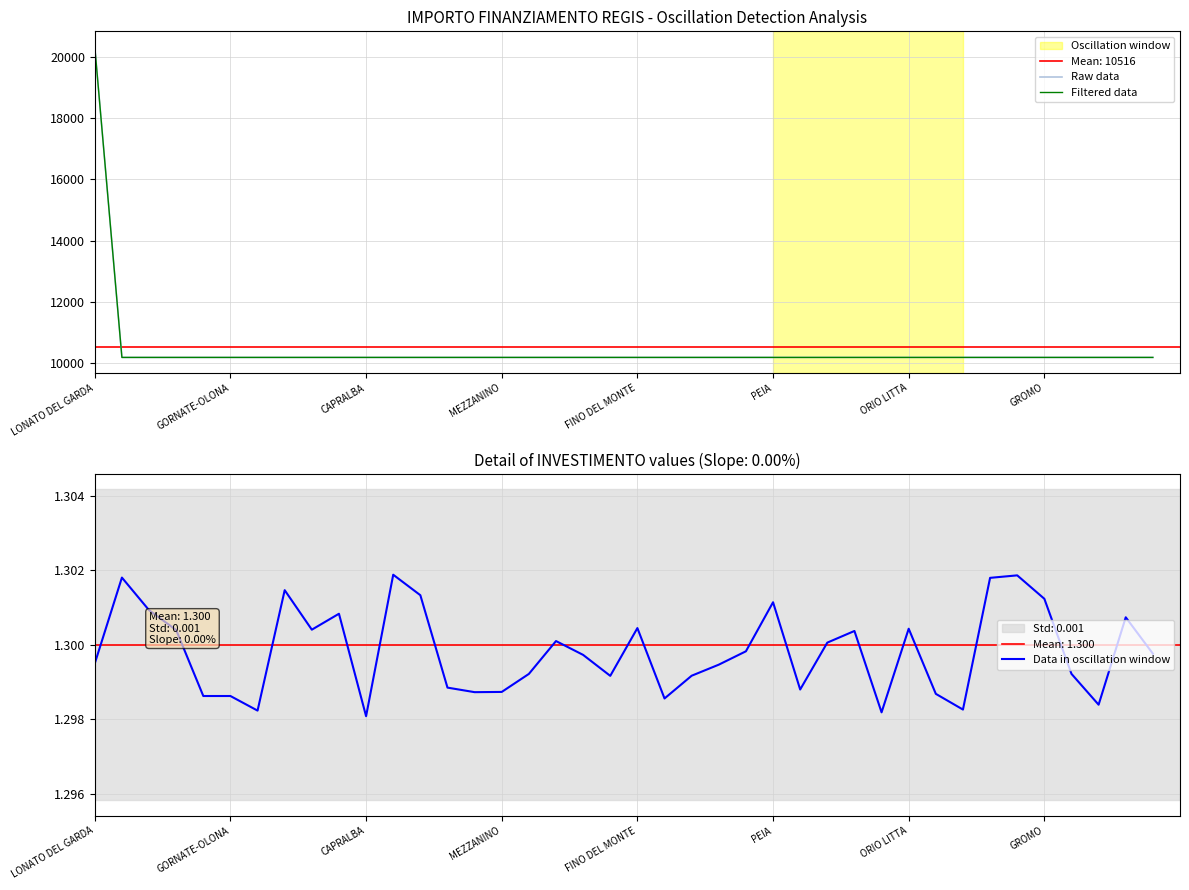

Does the chart display data point markers on the line(s)?

No